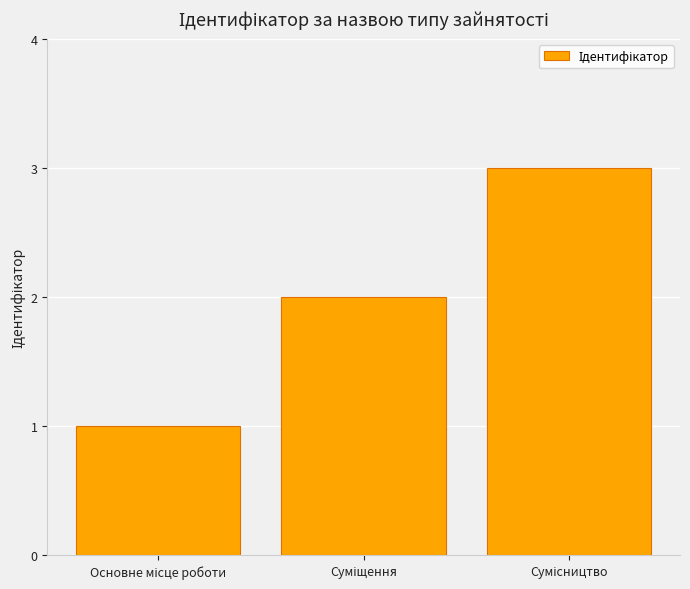

What is the sum of all values?

6